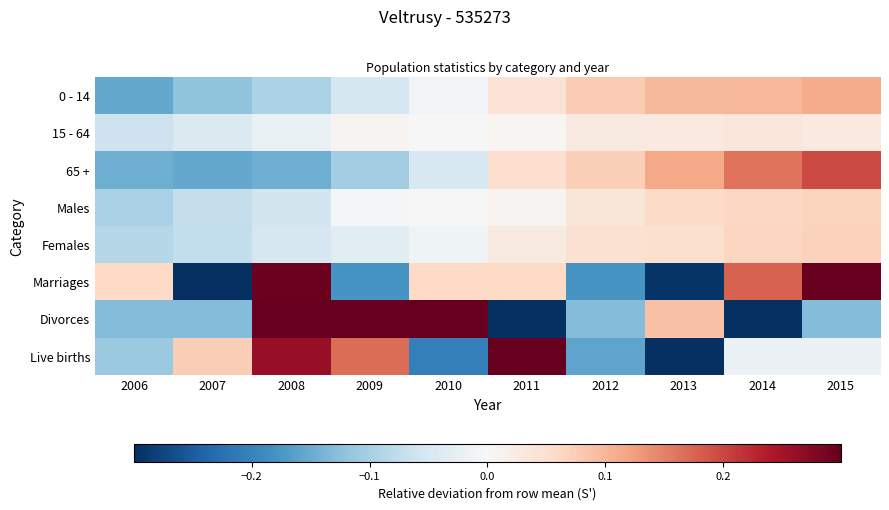

What is the difference between the highest and lowest values at 2013?

0.4